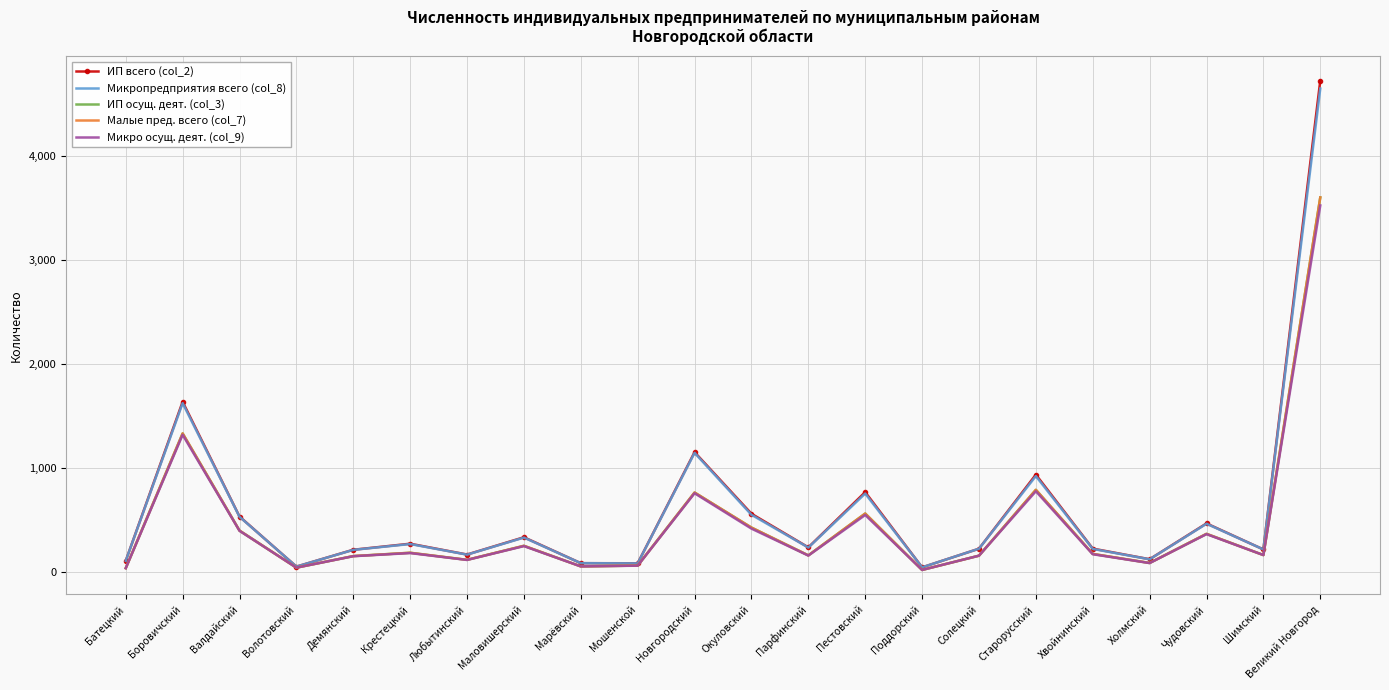

True or false: ИП всего (col_2) and Микро осущ. деят. (col_9) cross at least once.

False